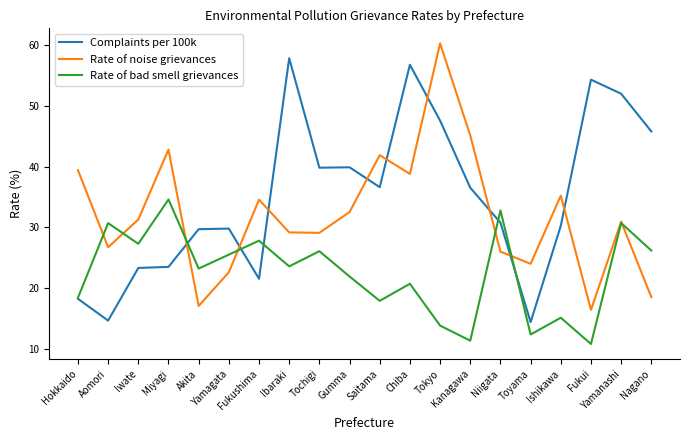

What is the average value of the Complaints per 100k series?

35.2